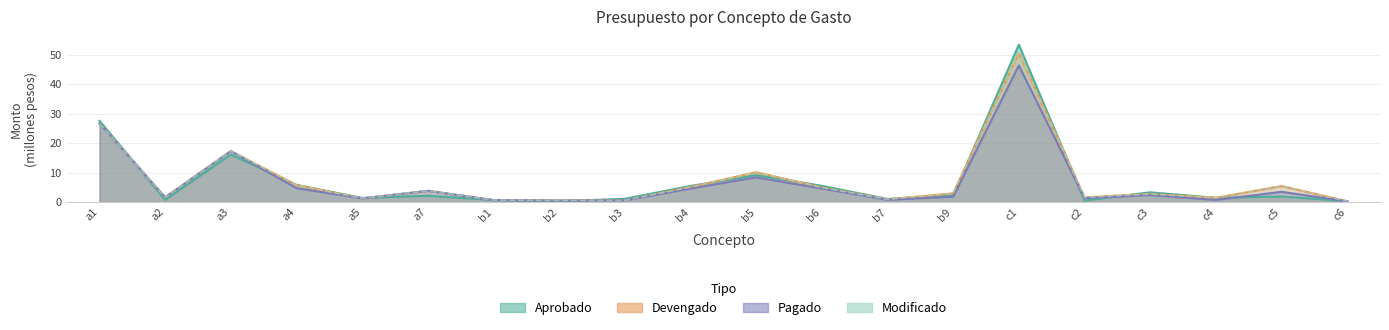

What is the difference between the maximum and second lowest values?

50.1